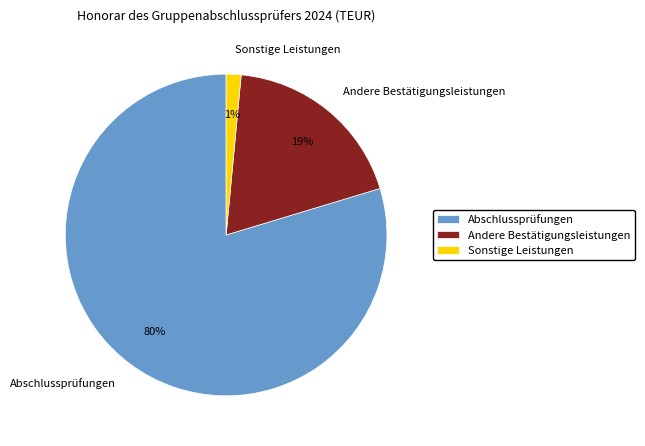

To the nearest percent, what is the difference between the Abschlussprüfungen and Andere Bestätigungsleistungen slice percentages?

61%